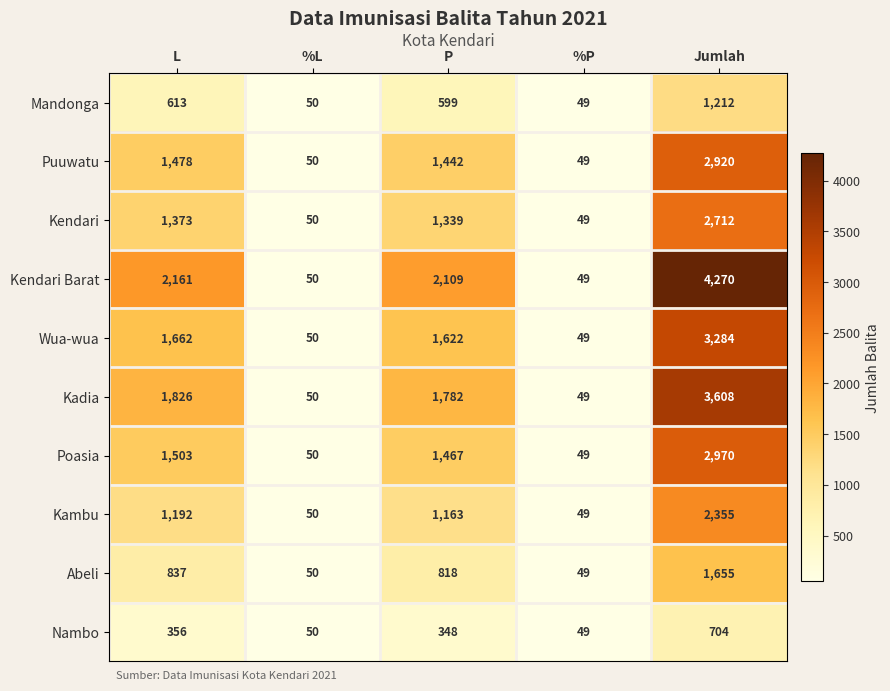

Between L and Jumlah, which series saw the biggest shift?

Kendari Barat